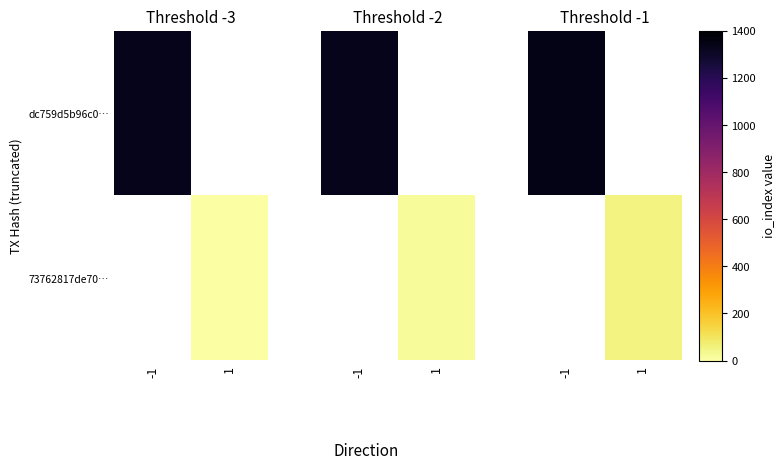

True or false: row_0 has a value of 1342.9 at -1.

True